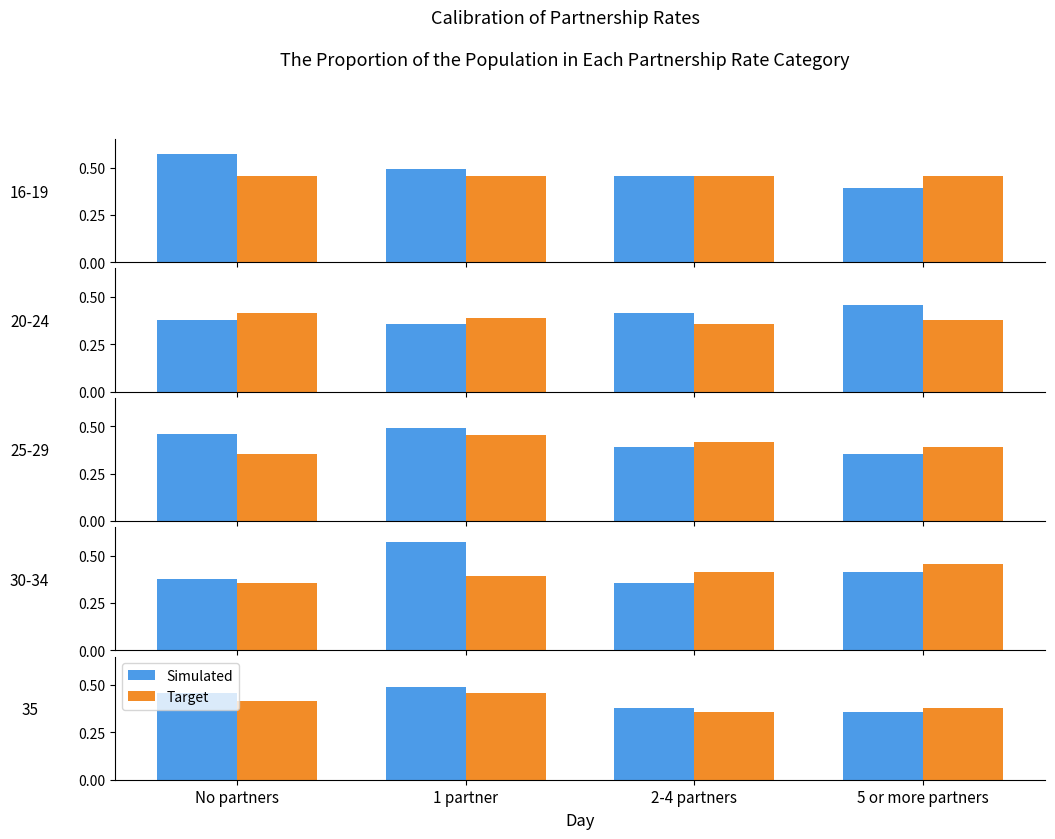

Read the Target value at 2-4 partners.

0.4